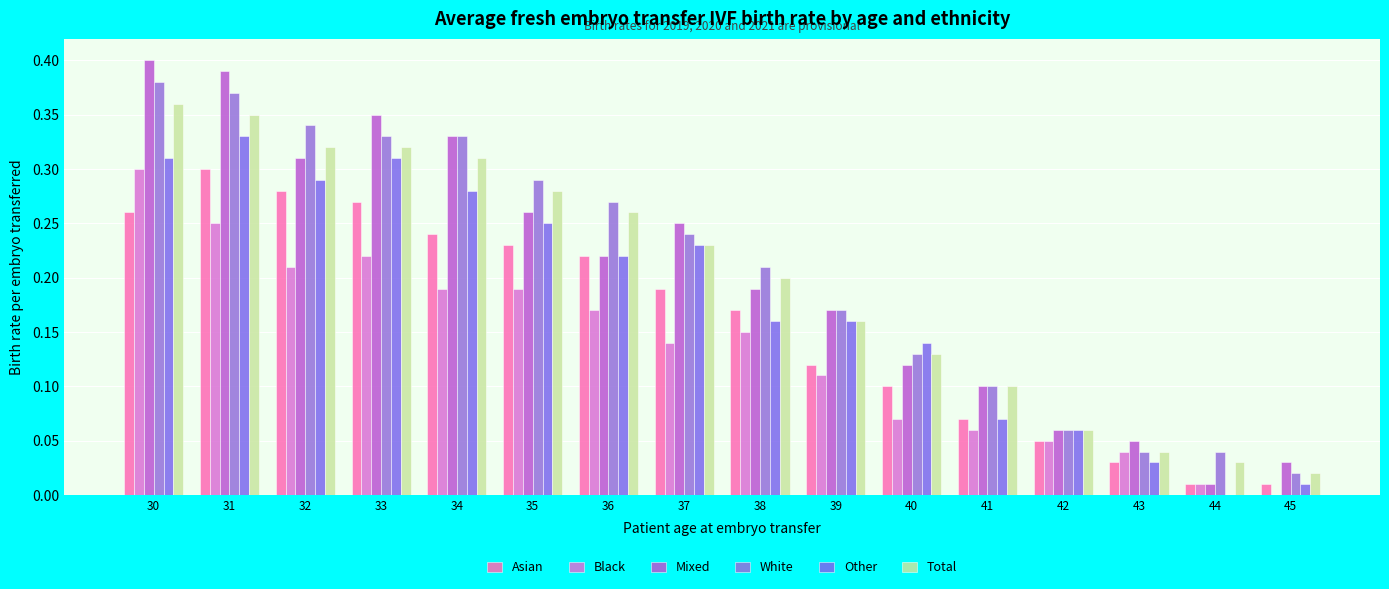

Count the number of categories in the chart.

16